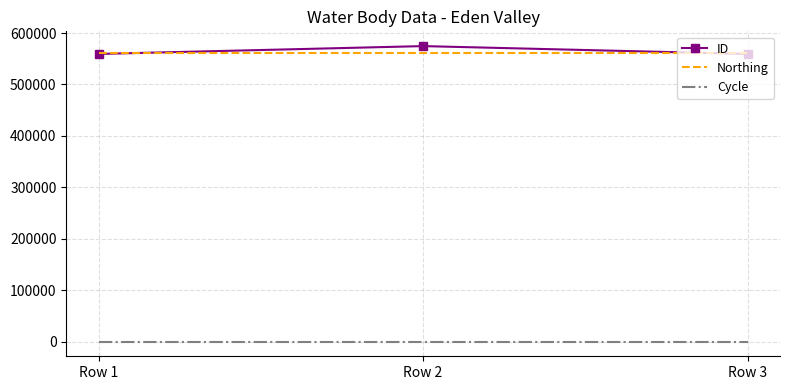

How many series are shown in this chart?

3